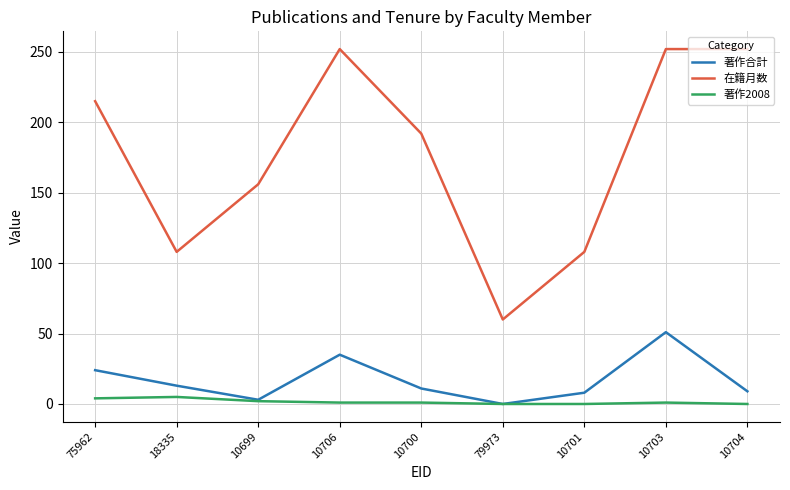

What is the difference between the highest and lowest values at 10699?

154